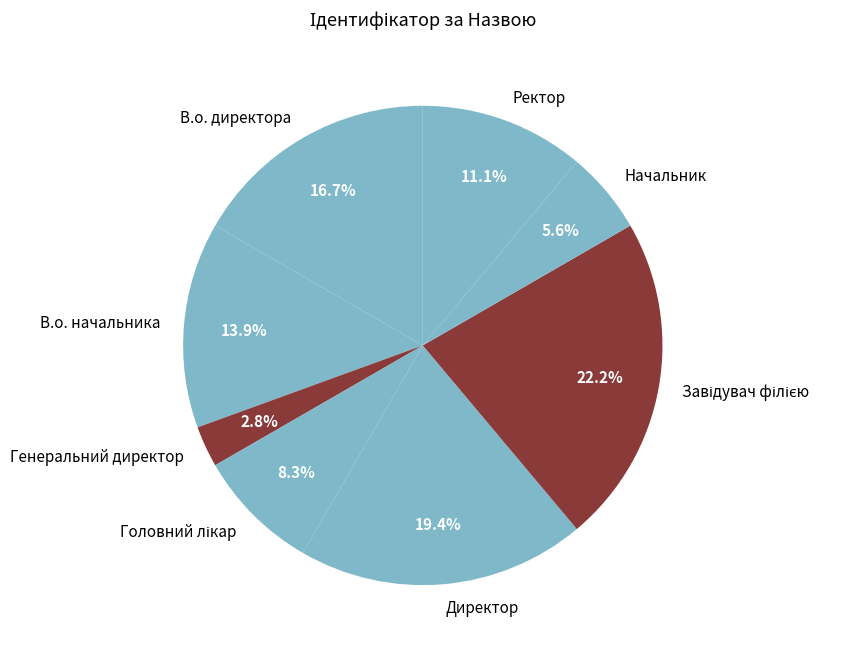

Which category has the smallest portion of the pie?

Генеральний директор